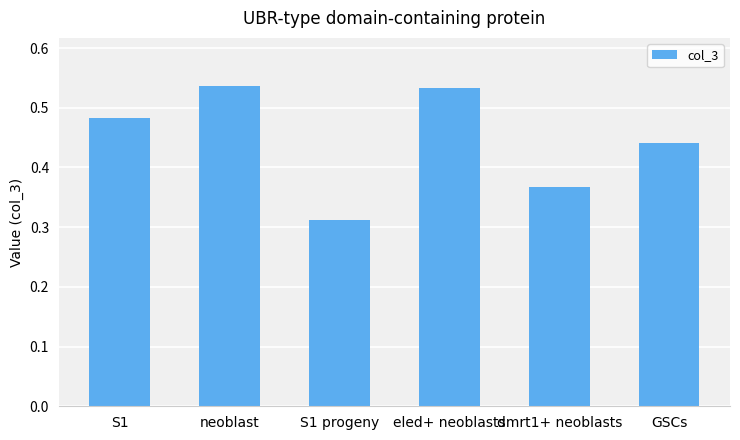

What is the sum of all values?

2.7